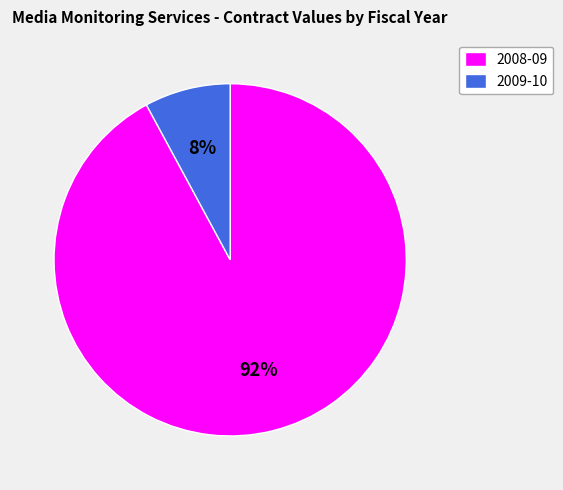

What is the smallest slice in the pie chart?

2009-10